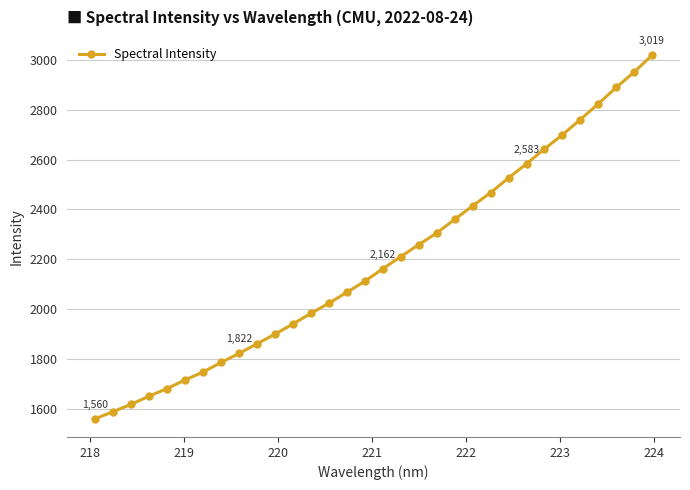

Does the chart display data point markers on the line(s)?

Yes